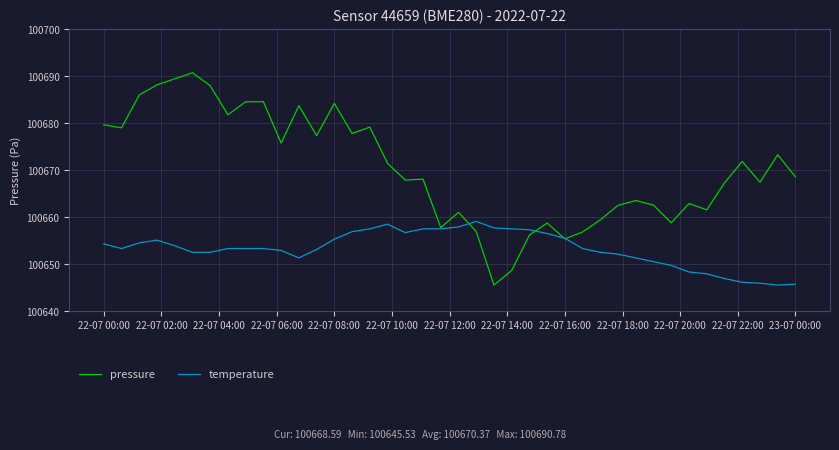

Which series has the largest range (max minus min)?

pressure